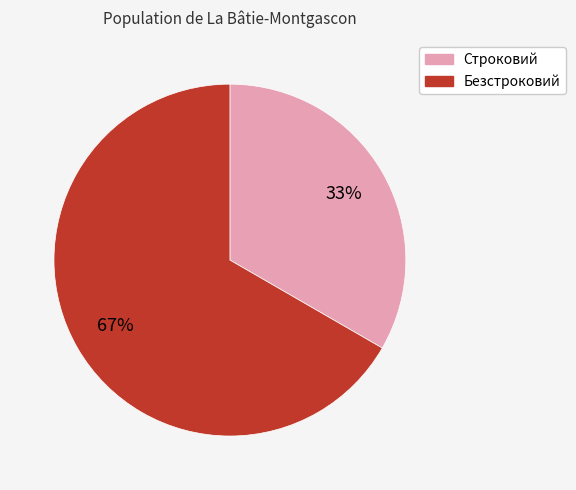

To the nearest percent, what is the combined percentage of Строковий and Безстроковий?

100%